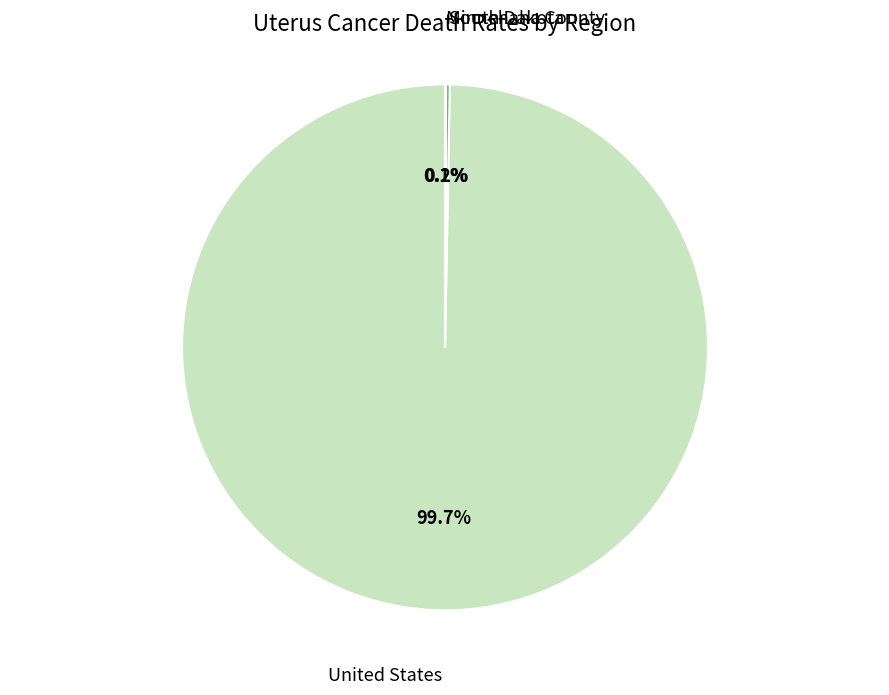

Which slice represents more than half of the pie?

United States